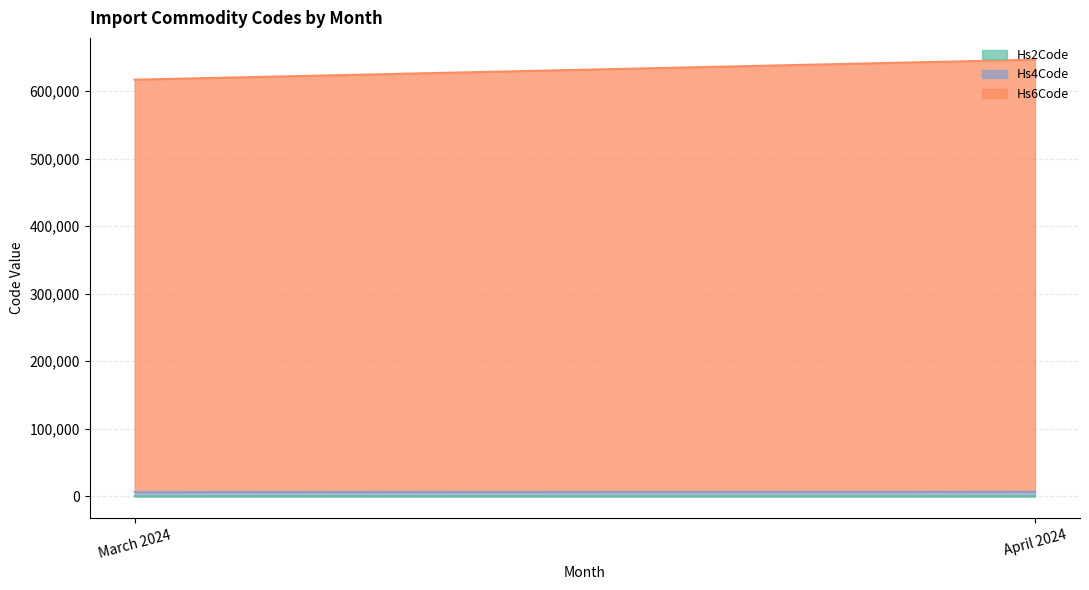

The value of Hs4Code at March 2024 is 6109. True or false?

True